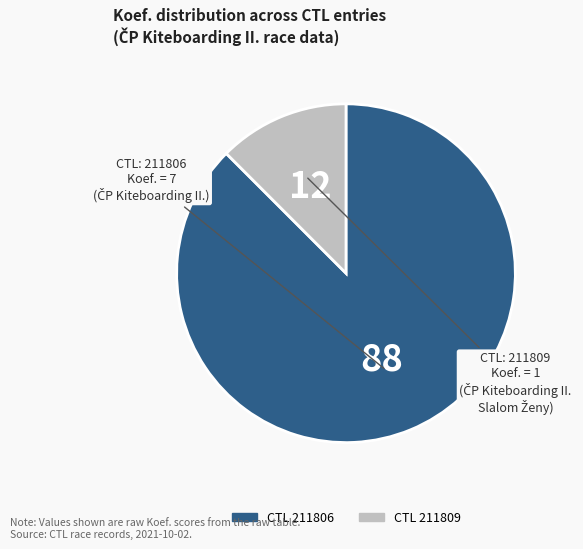

Does any single category account for the majority?

Yes